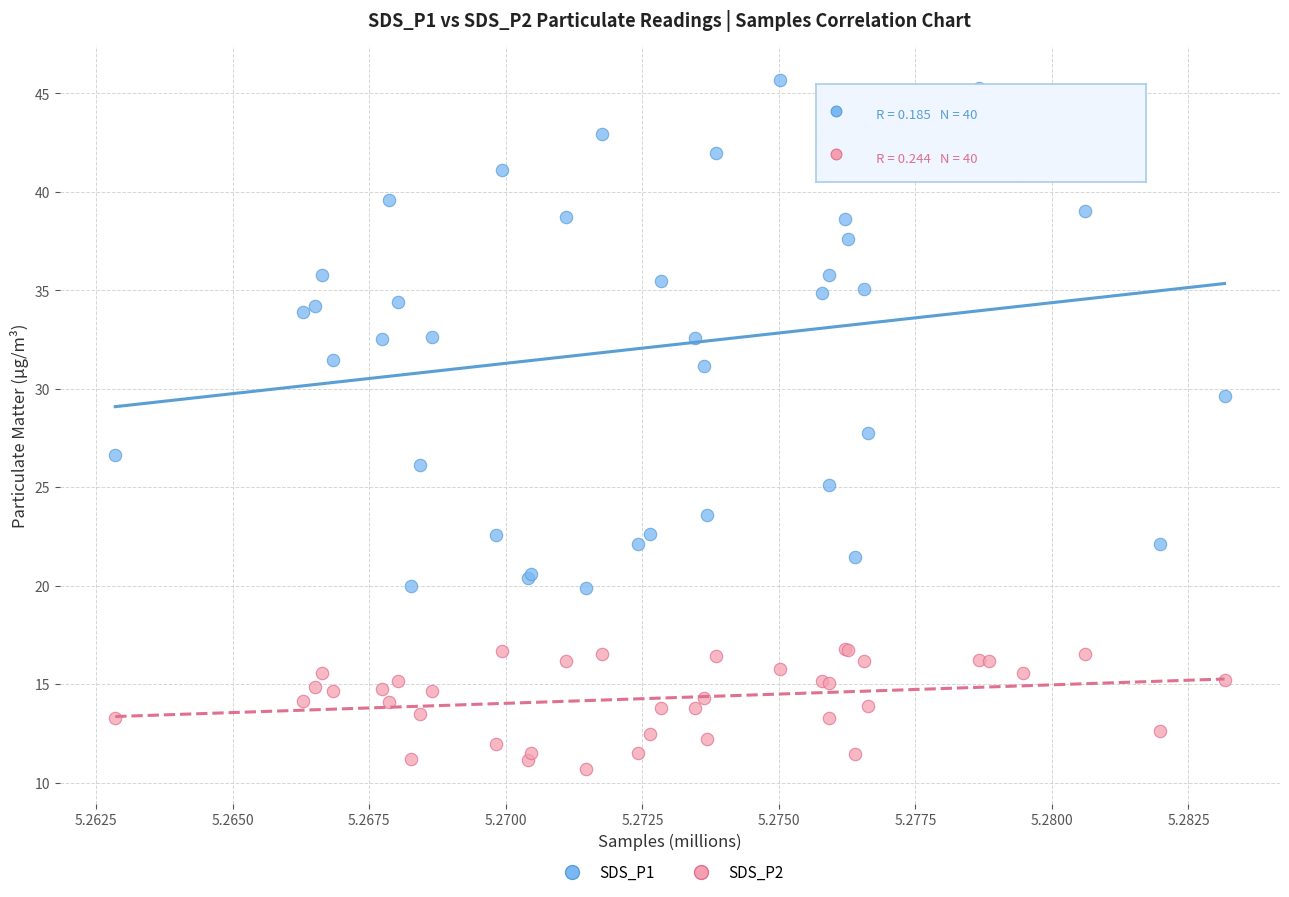

Which series has the widest spread of Y values?

SDS_P1